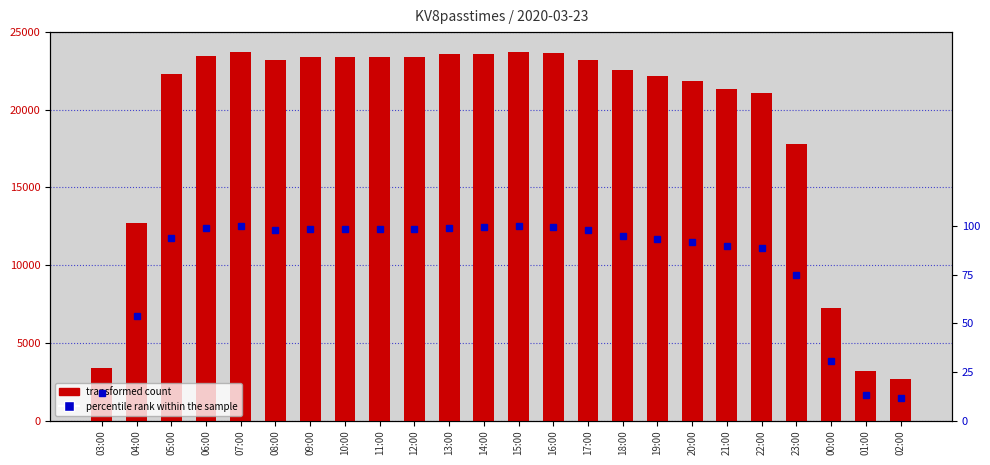

The percentile rank series shows 32.8 at 14:00. True or false?

False